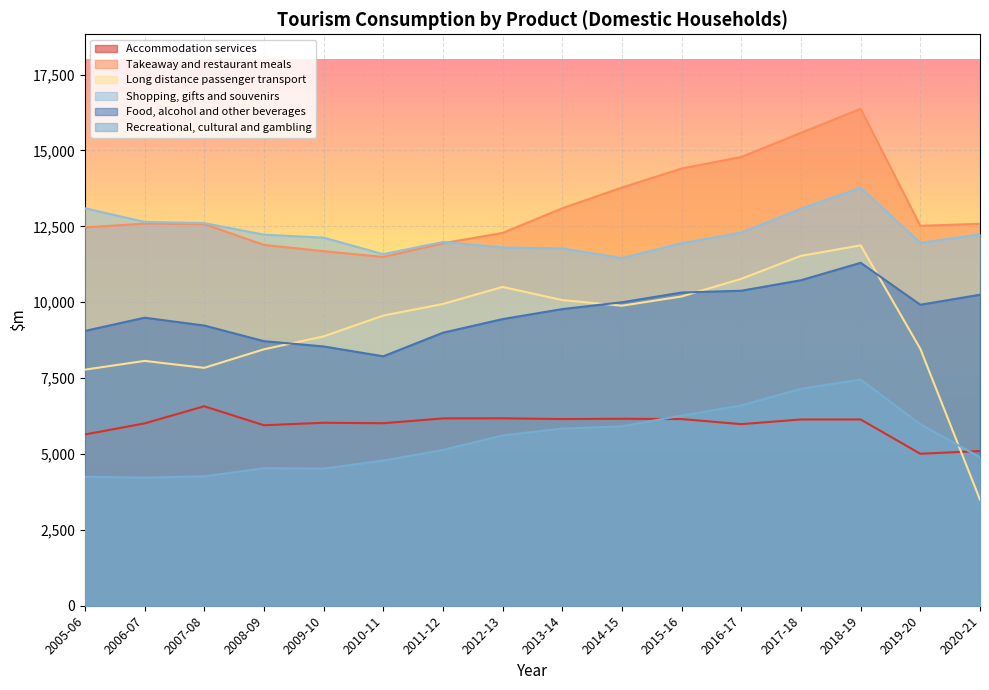

What is the label of the 13th point from the right?

2008-09